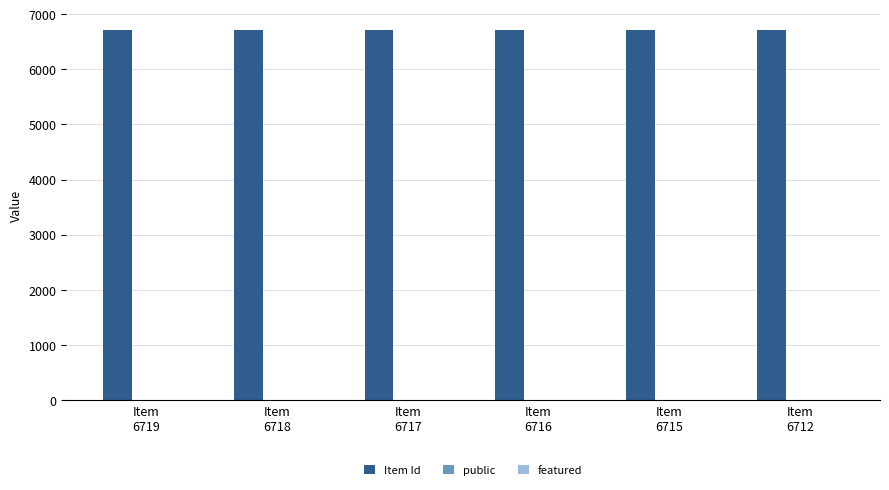

Which series has the largest total across all categories?

Item Id